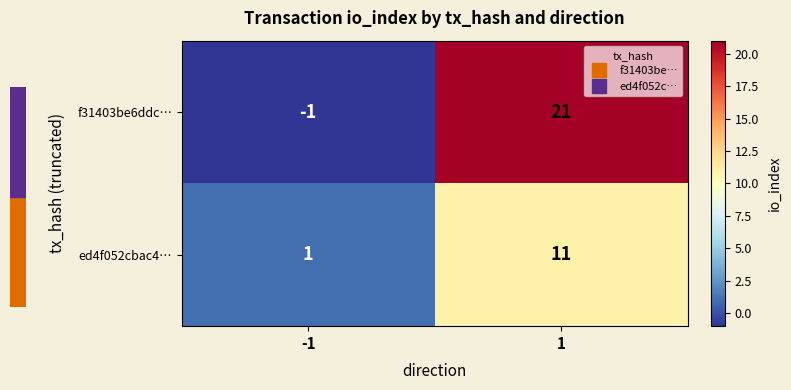

Which series changed the most between -1 and 1?

f31403be6ddc…